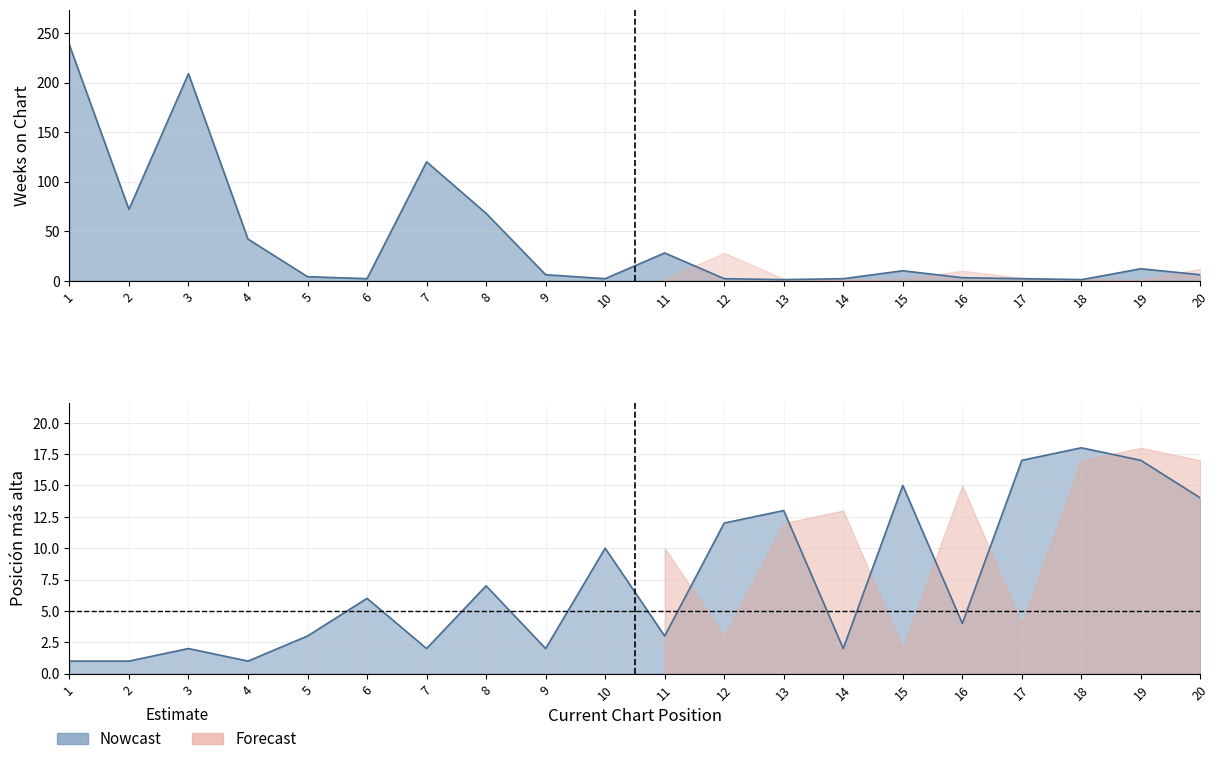

How many interior local valleys does the Posicion mas alta series have?

6